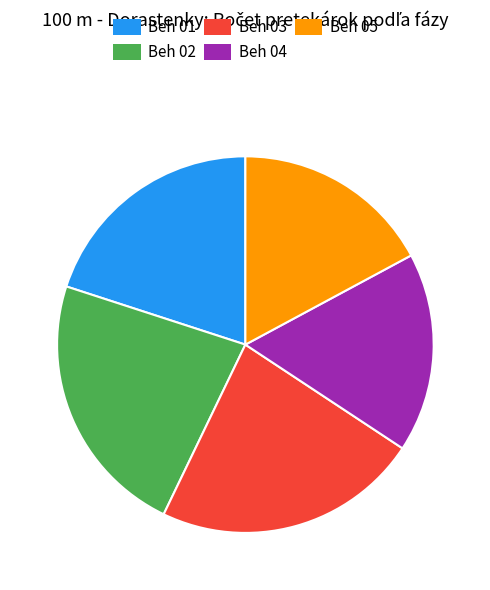

Does Beh 01 represent more than half of the total?

No